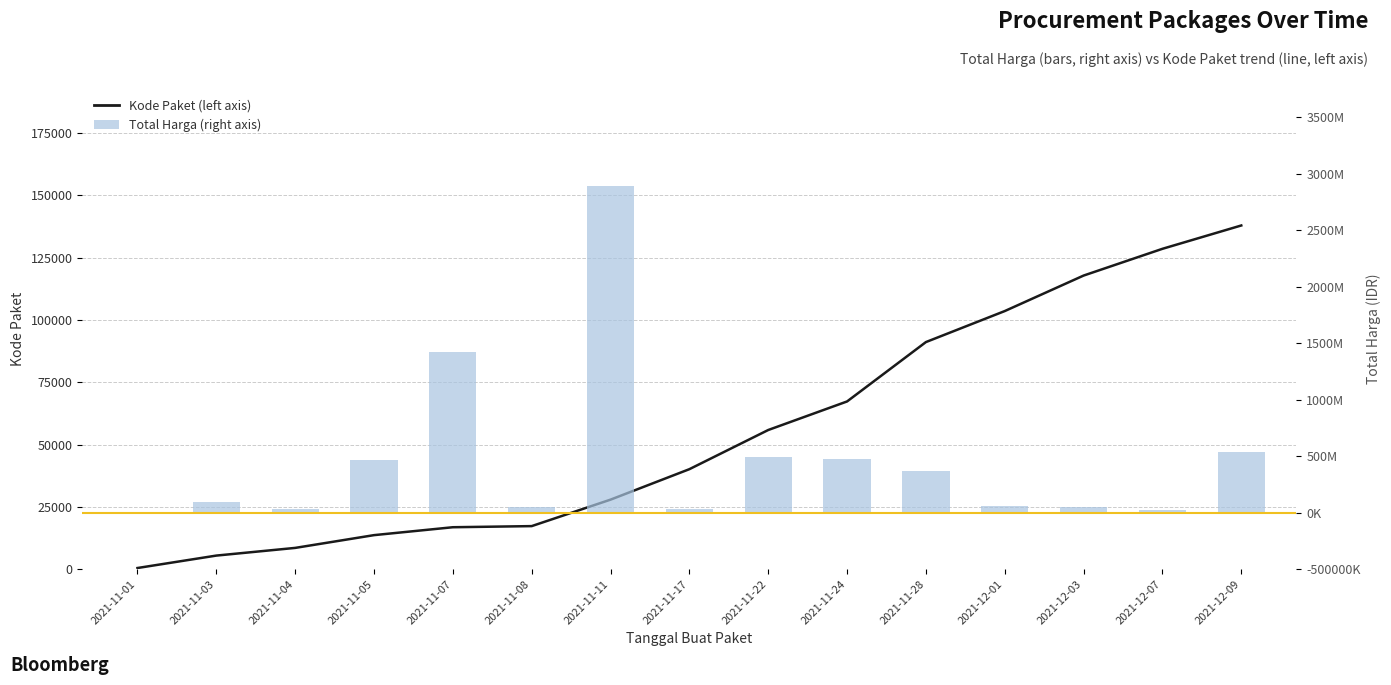

Which category has the lowest value in the Kode Paket series?

2021-11-01